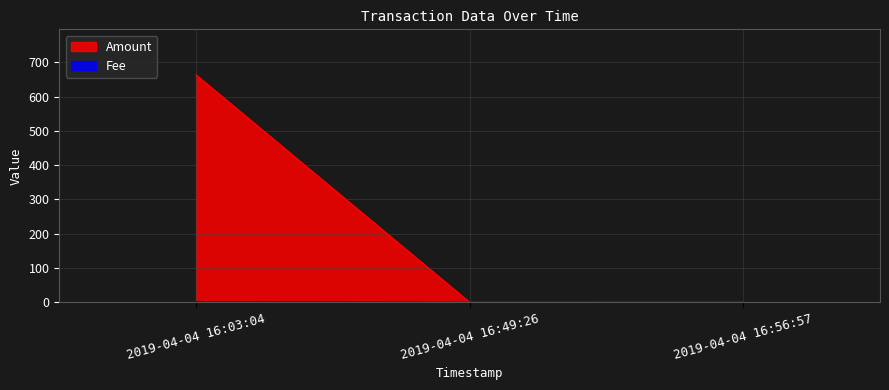

What is the total value across all series at 2019-04-04 16:56:57?

0.3